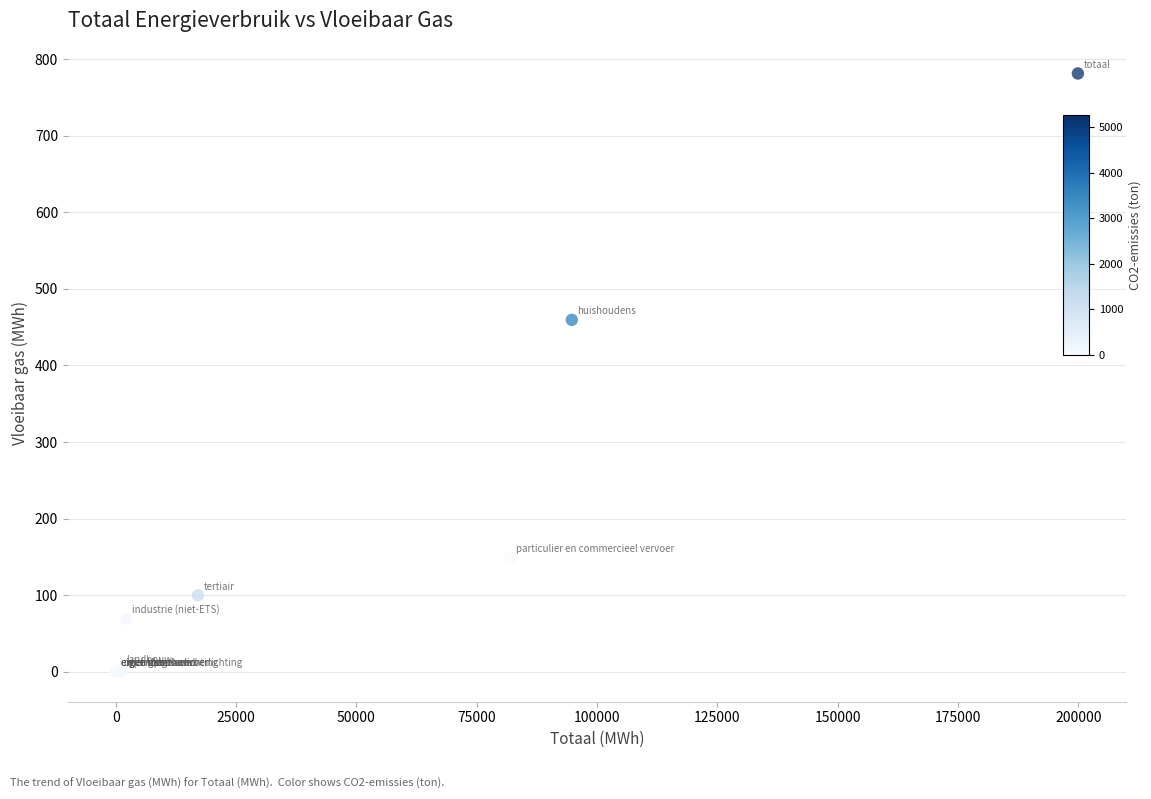

What Y value in the scatter plot is closest to 390?

459.4